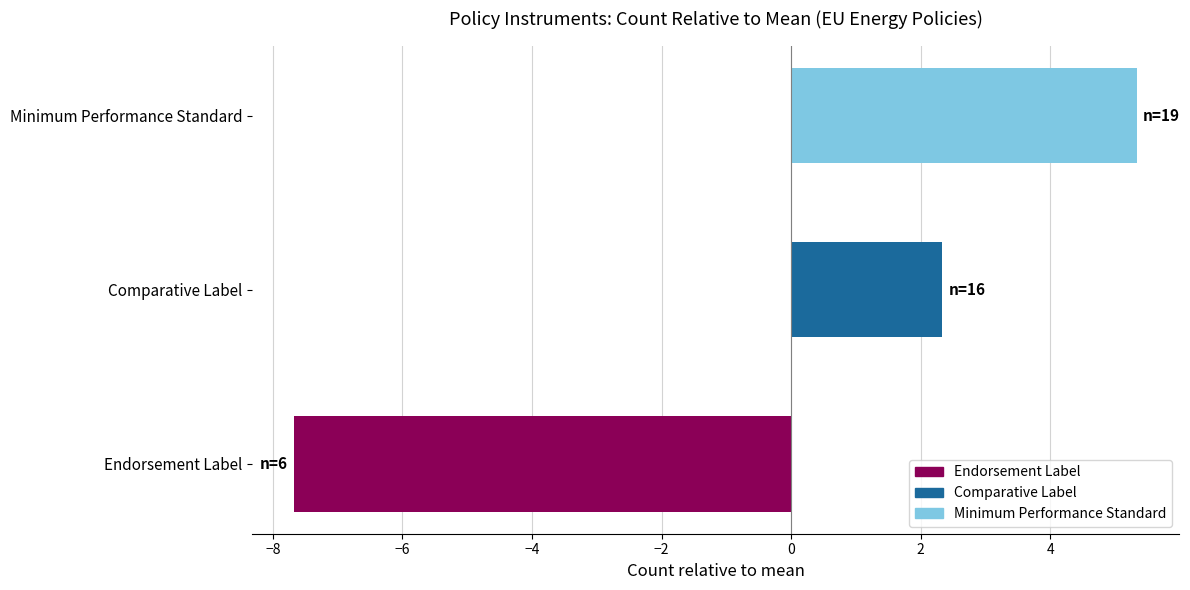

Which label corresponds to the smallest value in the chart?

Endorsement Label